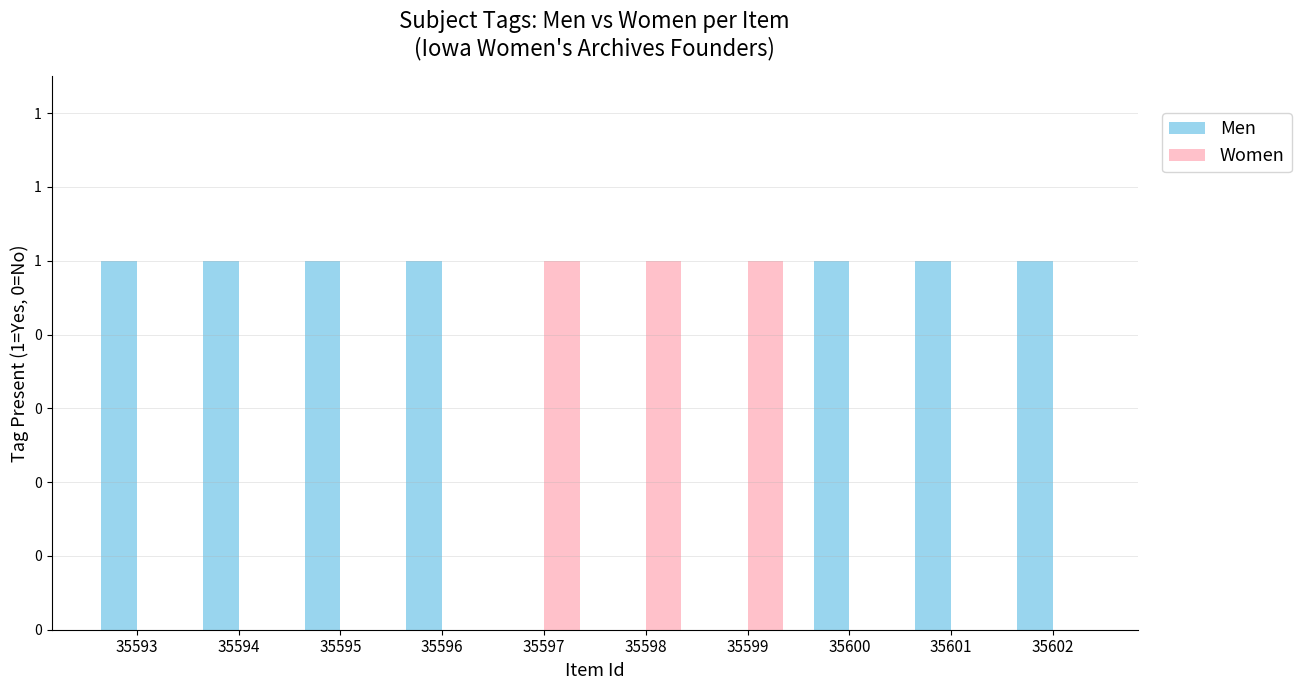

Reading left to right, what are all the values shown in this chart?

Men: 35593=1	35594=1	35595=1	35596=1	35597=0	35598=0	35599=0	35600=1	35601=1	35602=1
Women: 35593=0	35594=0	35595=0	35596=0	35597=1	35598=1	35599=1	35600=0	35601=0	35602=0